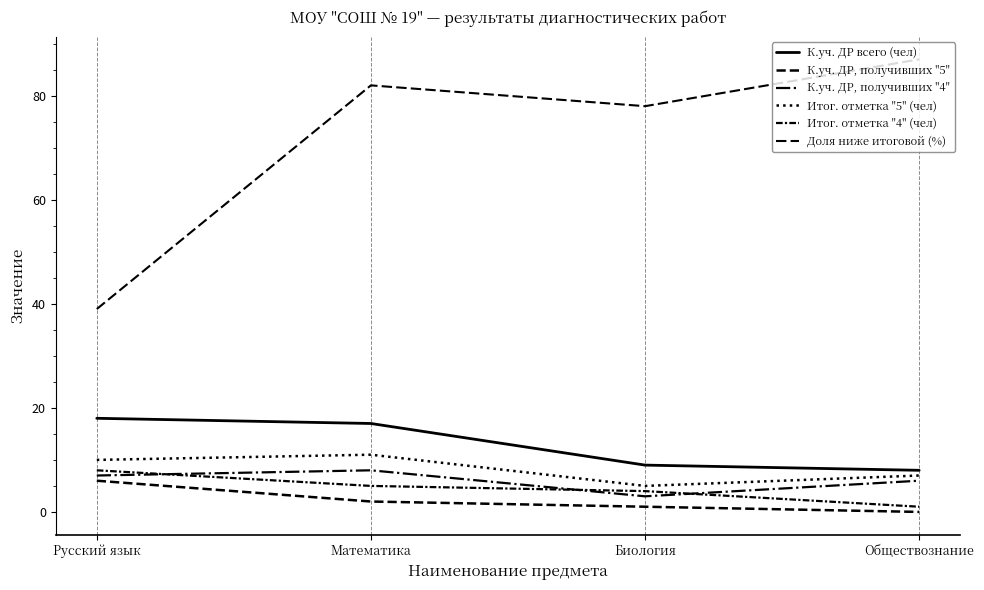

What is the spread (max minus min) of values at Обществознание?

87